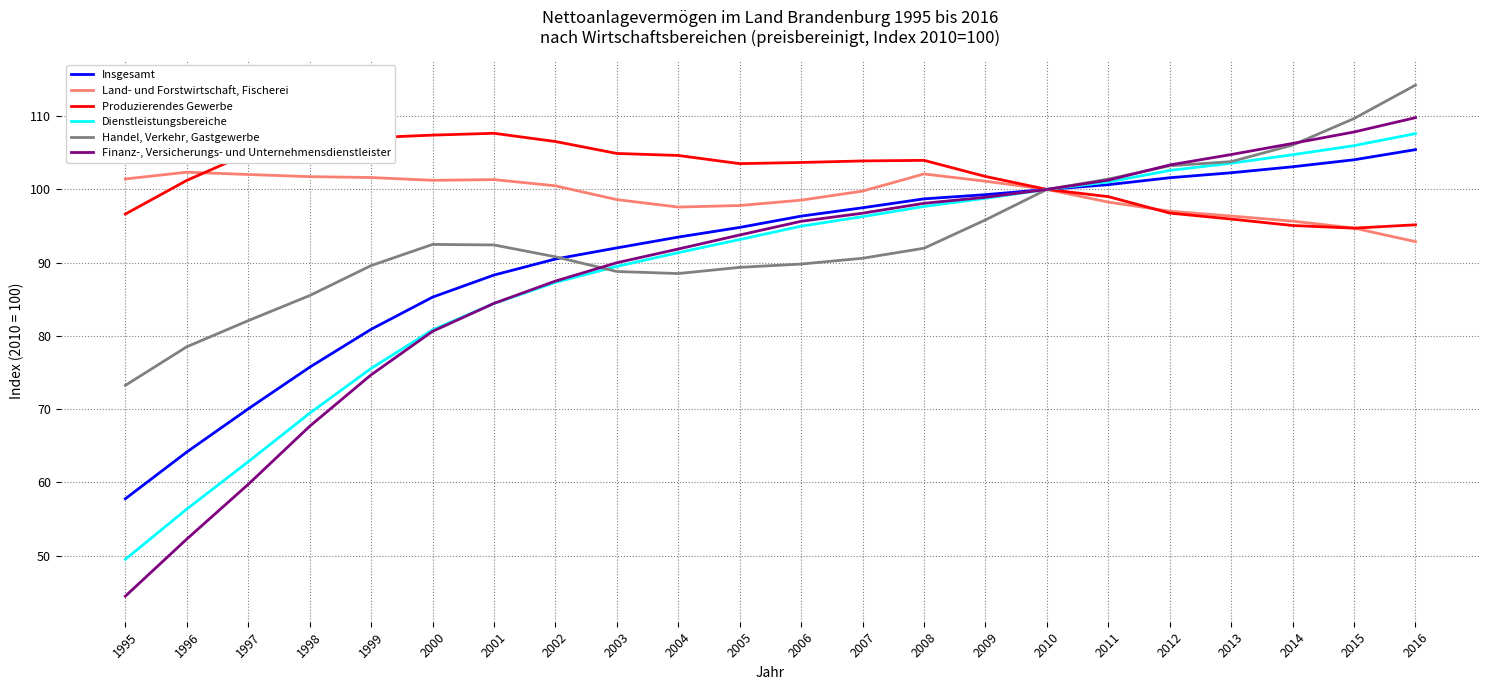

Read the Insgesamt value at 2007.

97.5